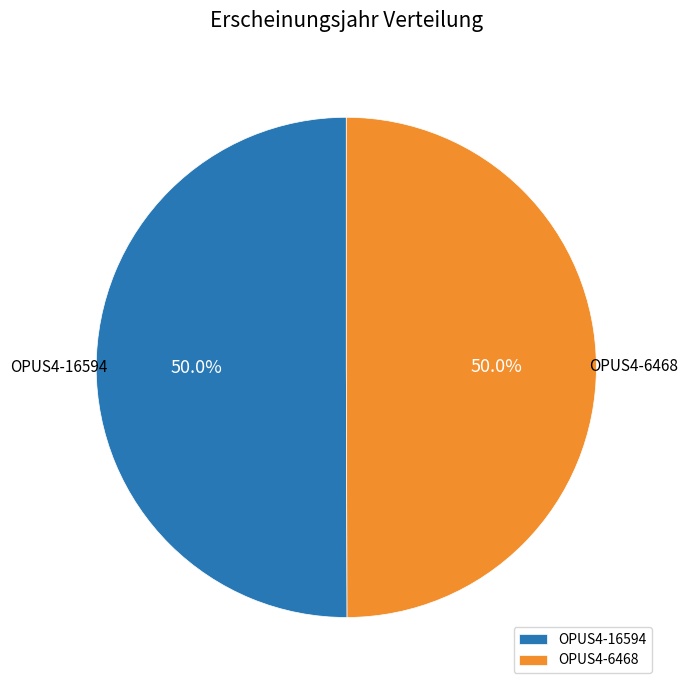

How much of the chart is everything except OPUS4-6468?

50.0%